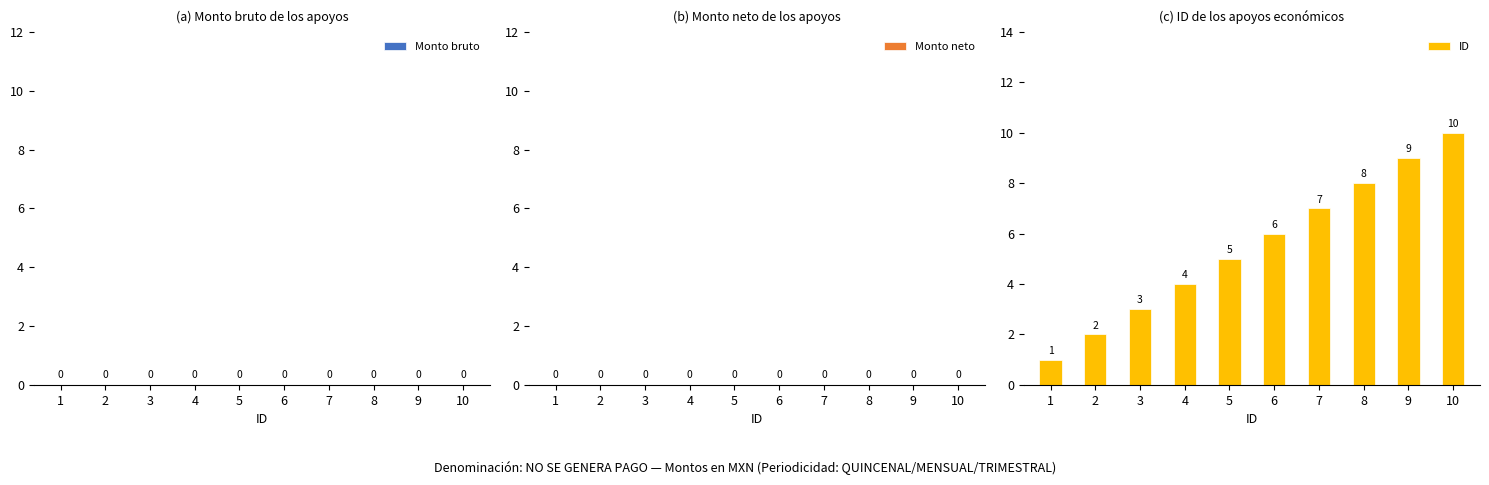

What is the maximum value shown in the chart?

10